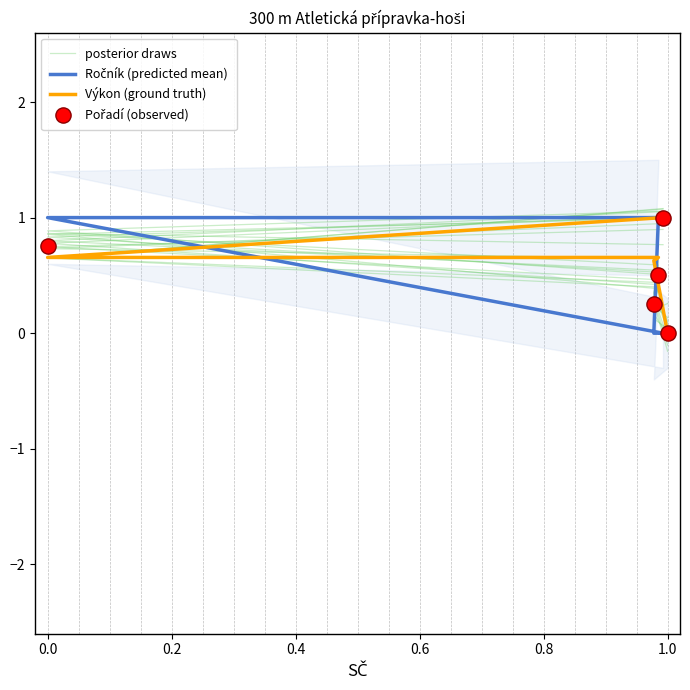

At how many categories does at least one series exceed 0?

5